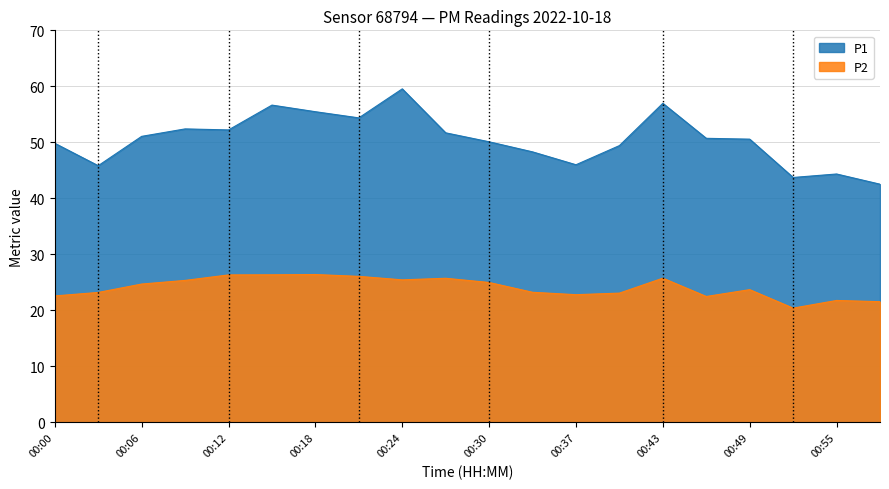

What is the sum of all P2 values?

481.9